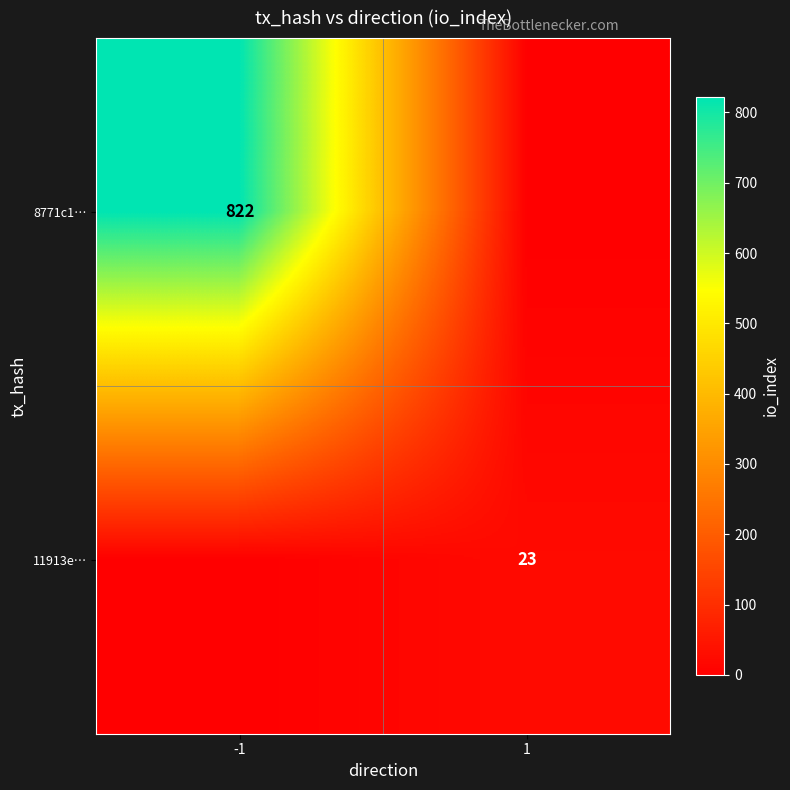

True or false: 11913e… has a value of 7 at 1.

False